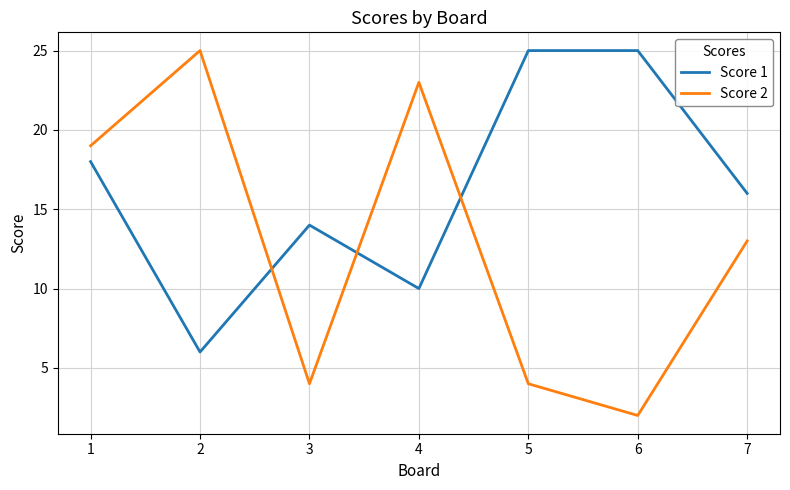

The value of Score 1 at 4 is 10. True or false?

True